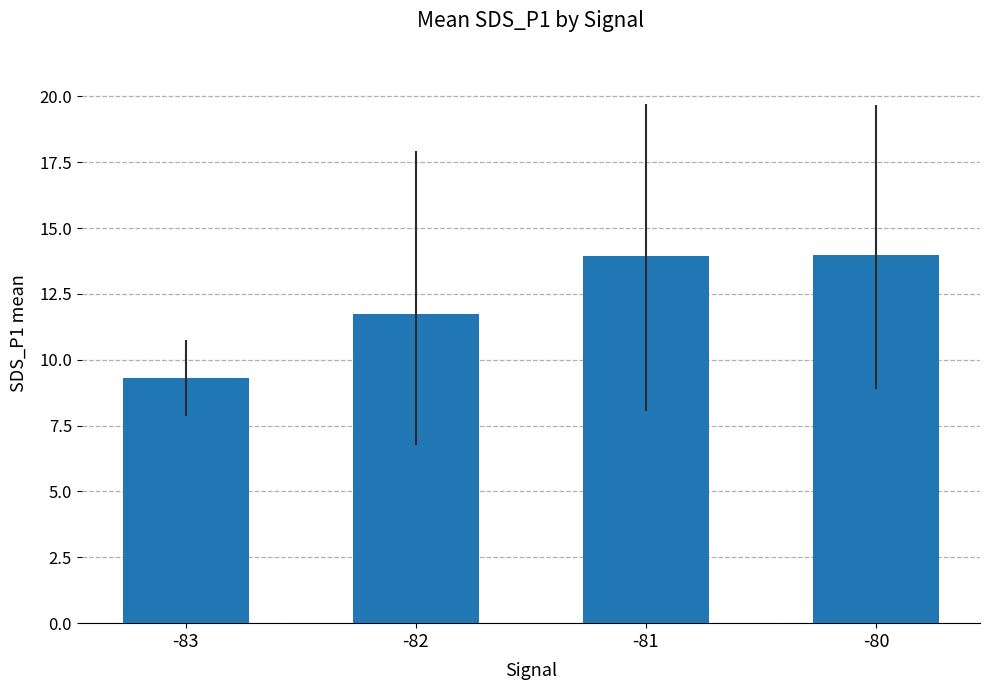

Count the values in the range 11 to 13.

1